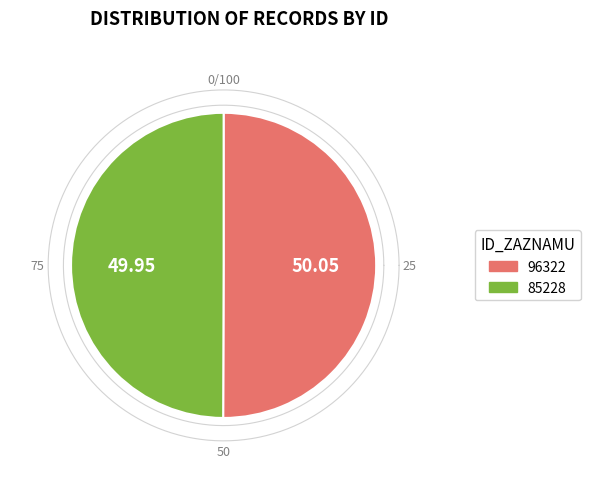

How many segments does this pie chart have?

2